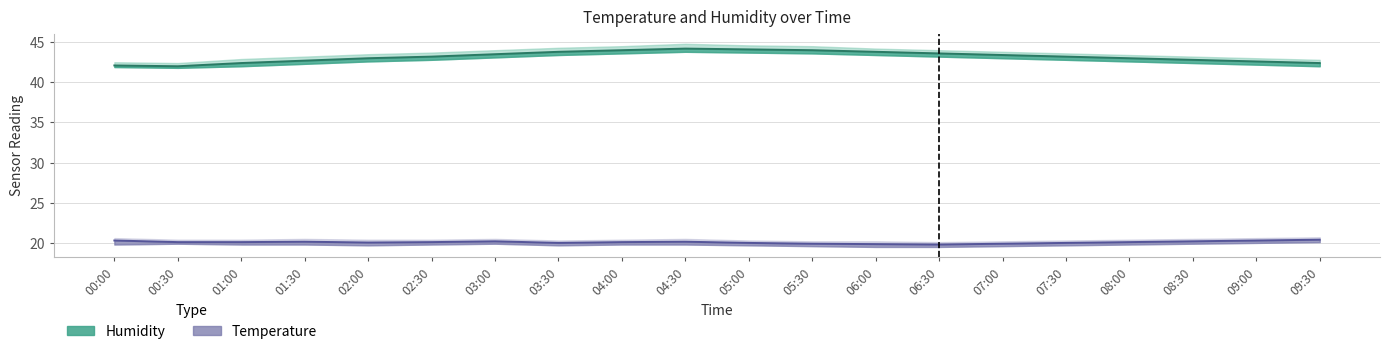

Reading right to left, transcribe all the data shown in this chart.

temperature: 20.4	20.3	20.2	20.1	20.0	19.9	19.8	19.9	19.9	20.0	20.1	20.1	20.0	20.2	20.1	20.1	20.1	20.1	20.1	20.3
temp_upper: 20.7	20.6	20.5	20.4	20.3	20.2	20.1	20.2	20.2	20.3	20.5	20.4	20.3	20.5	20.4	20.4	20.5	20.4	20.4	20.6
temp_lower: 20.1	20.0	19.9	19.8	19.7	19.6	19.5	19.5	19.6	19.7	19.8	19.8	19.7	19.9	19.8	19.7	19.8	19.8	19.9	19.8
humidity: 42.4	42.6	42.8	43.0	43.2	43.4	43.6	43.8	44.0	44.1	44.2	44.0	43.8	43.5	43.2	43.0	42.7	42.4	42.0	42.1
hum_upper: 42.8	43.0	43.2	43.4	43.6	43.8	44.0	44.2	44.5	44.6	44.8	44.5	44.3	44.0	43.7	43.5	43.2	42.9	42.4	42.5
hum_lower: 42.0	42.2	42.4	42.6	42.8	43.0	43.2	43.4	43.6	43.7	43.8	43.6	43.4	43.1	42.8	42.6	42.3	42.0	41.8	41.9